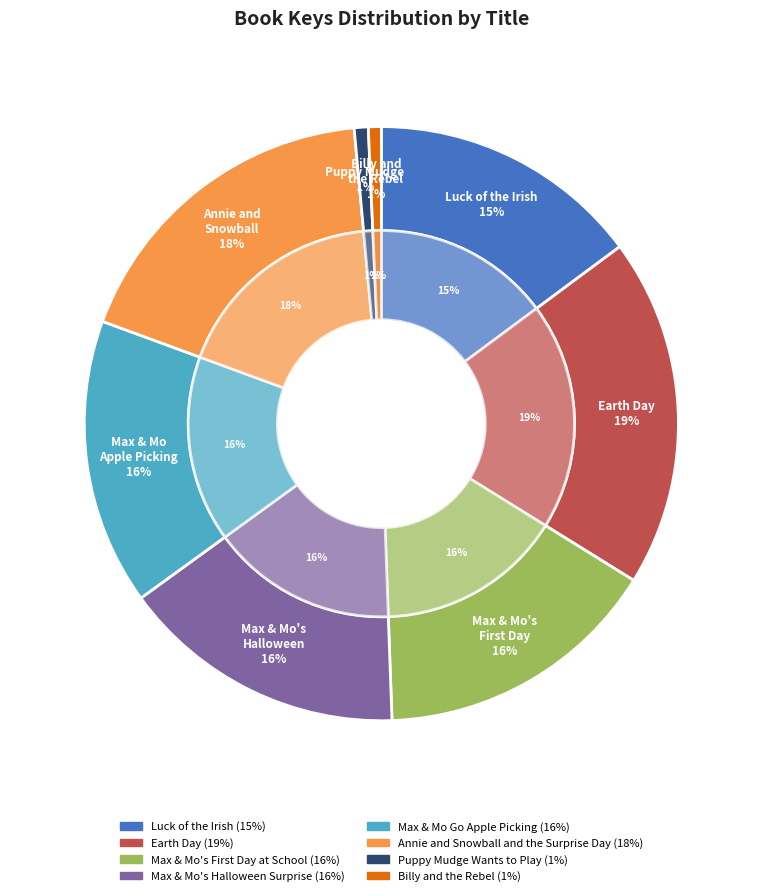

How many slices are in this pie chart?

8